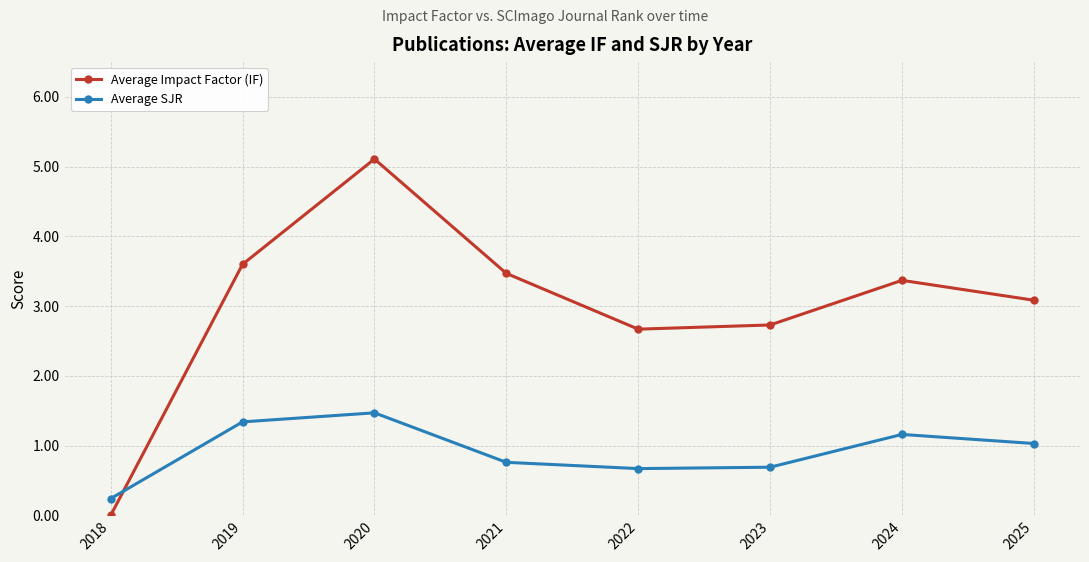

Which series has the largest total across all categories?

Average Impact Factor (IF)